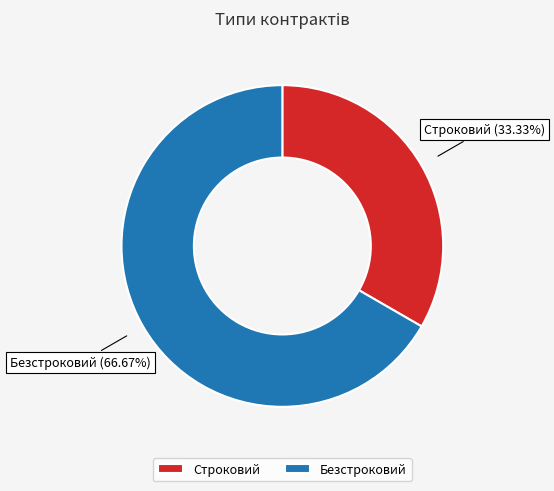

How much of the chart is everything except Безстроковий?

33.3%